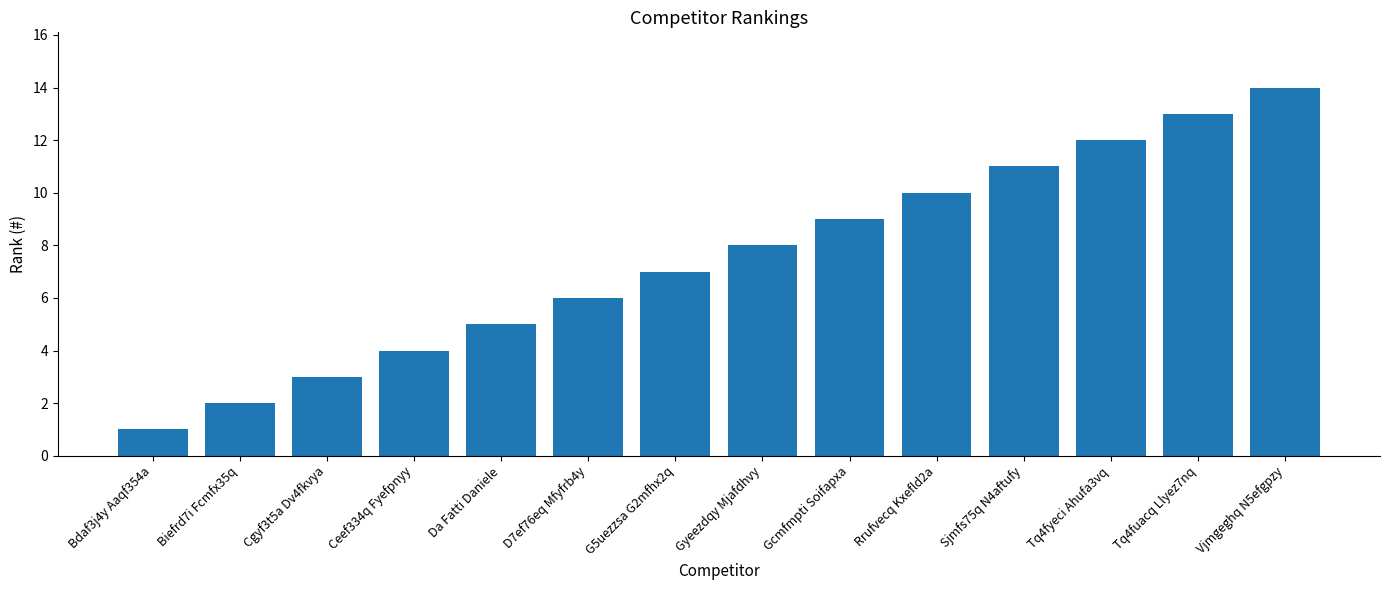

Where is the data nearest to the value 7?

G5uezzsa G2mfhx2q